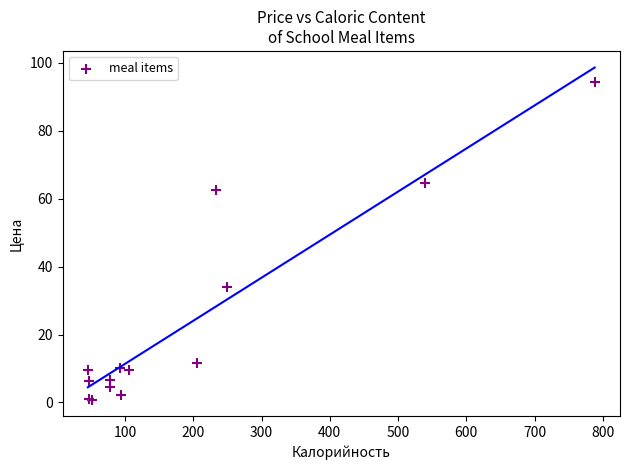

What Y value in the scatter plot is closest to 47?

34.1